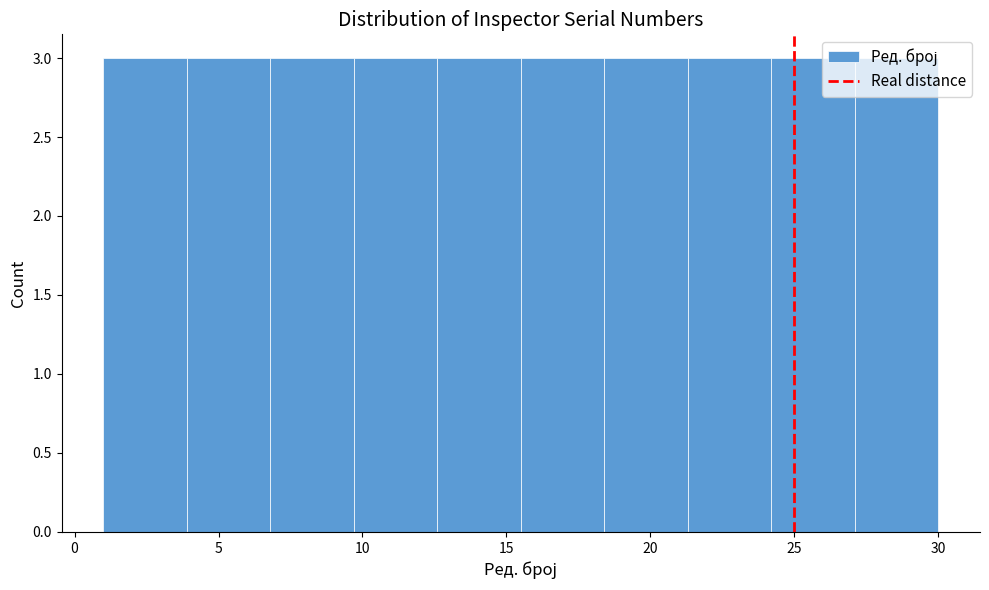

Reading left to right, list every bar in this chart as the range it spans on the x-axis followed by its height. Neither the bar edges nor the heights are printed on the chart, so give them approximately, as read against the axes.

1.0 to 3.9: 3
3.9 to 6.8: 3
6.8 to 9.7: 3
9.7 to 12.6: 3
12.6 to 15.5: 3
15.5 to 18.4: 3
18.4 to 21.3: 3
21.3 to 24.2: 3
24.2 to 27.1: 3
27.1 to 30.0: 3